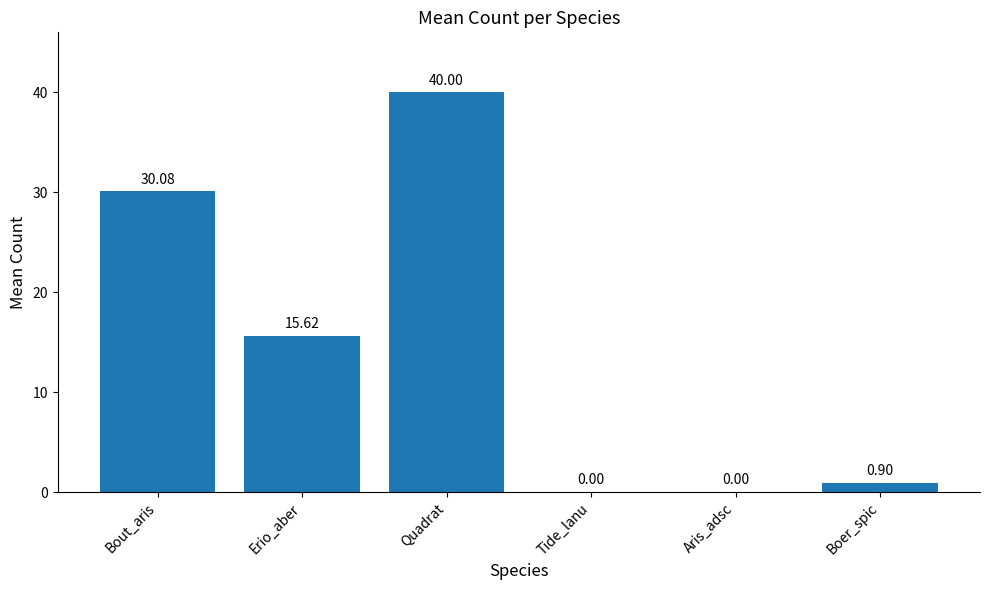

What is the maximum value shown in the chart?

40.0